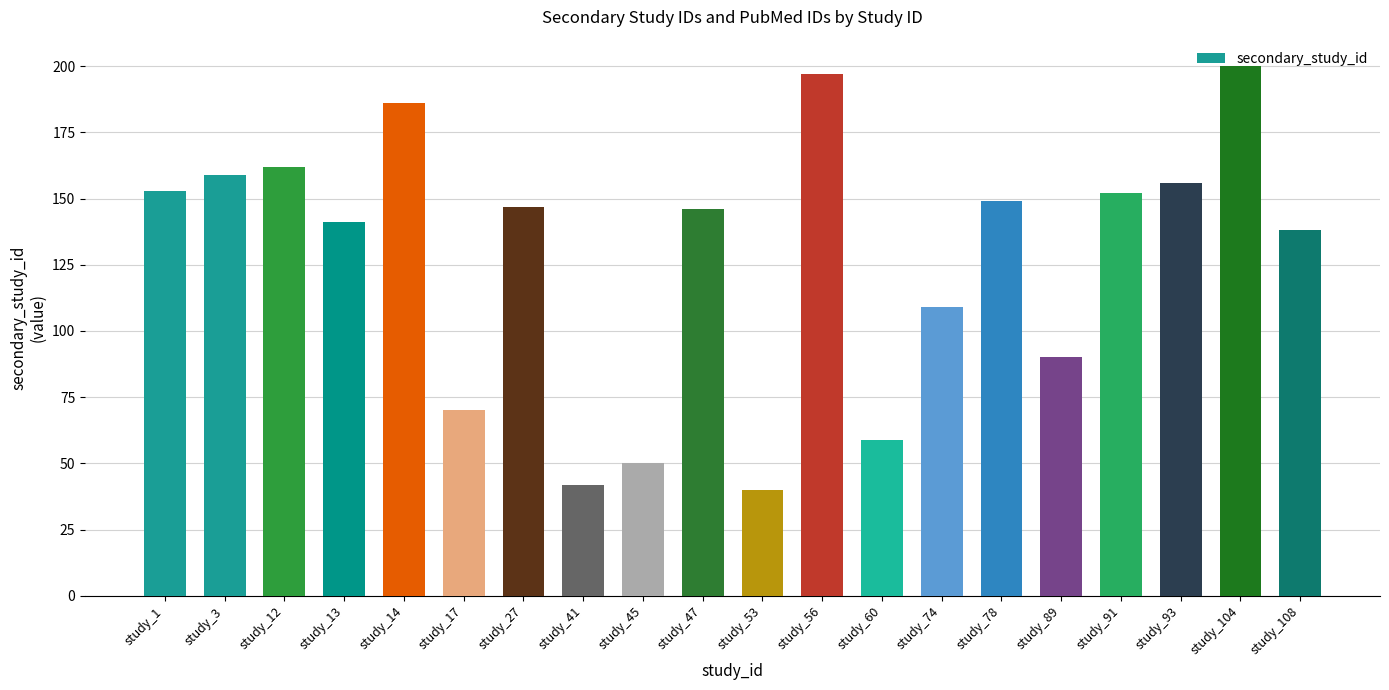

Are the bars grouped side by side (vs. stacked)?

No